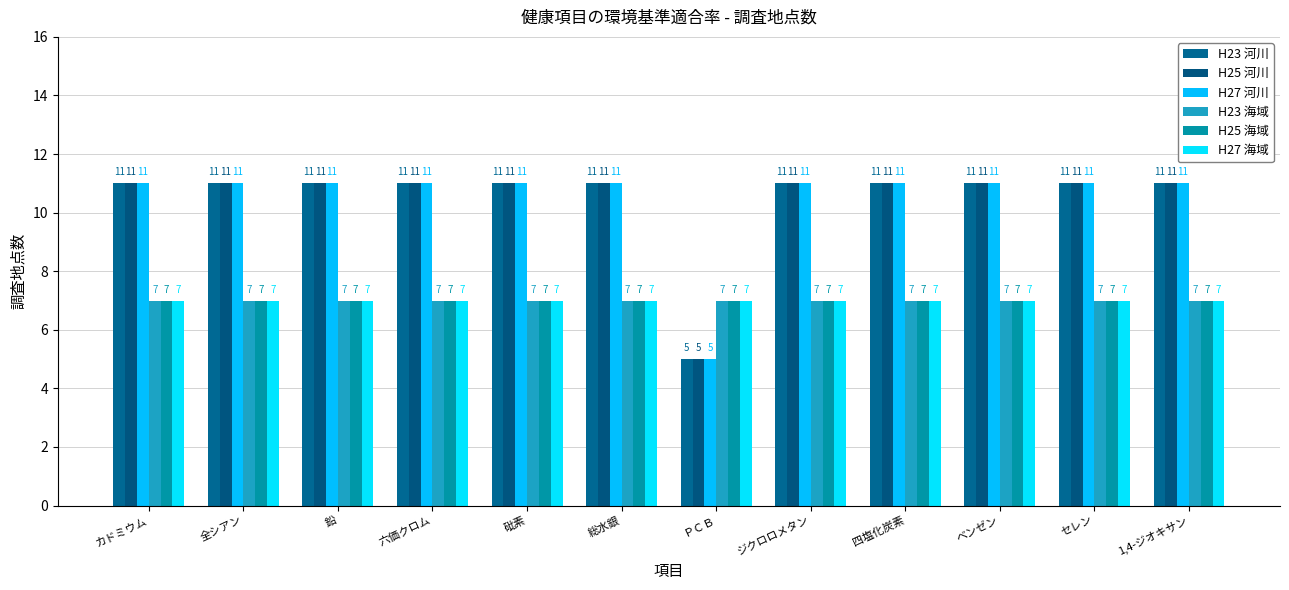

Are the bars horizontal?

No